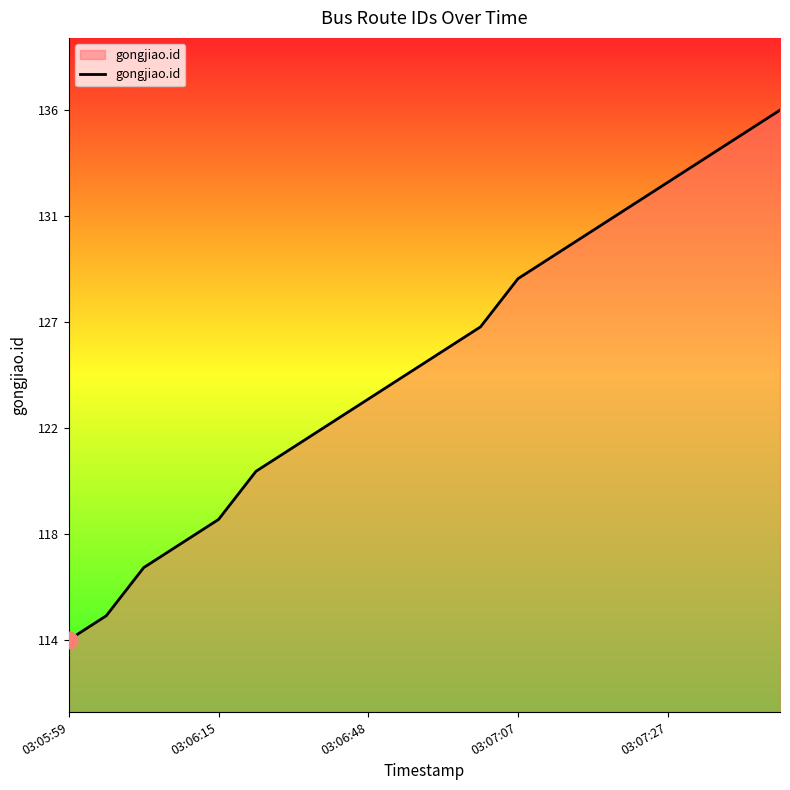

Does the chart display data point markers on the line(s)?

No